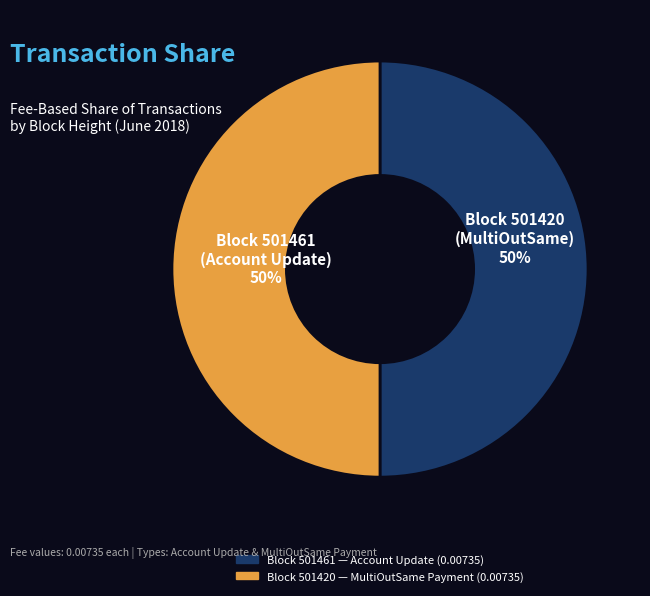

To the nearest percent, what is the average slice percentage?

50%